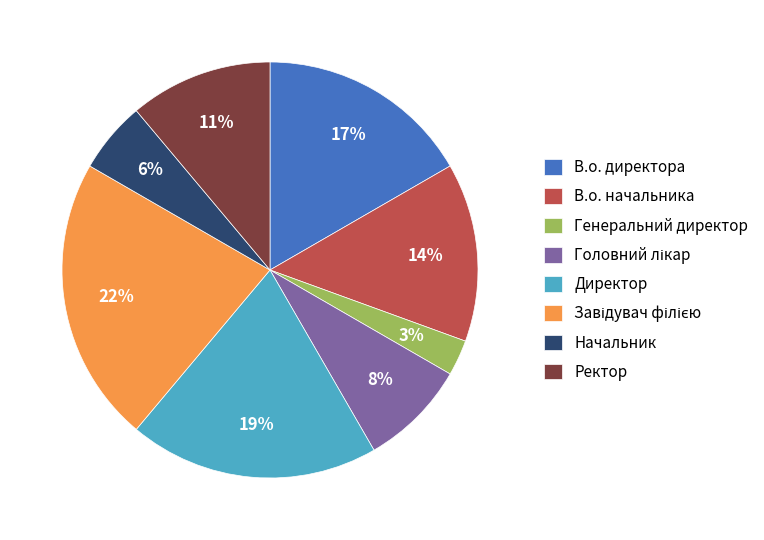

To the nearest percent, what is the average slice percentage?

12%